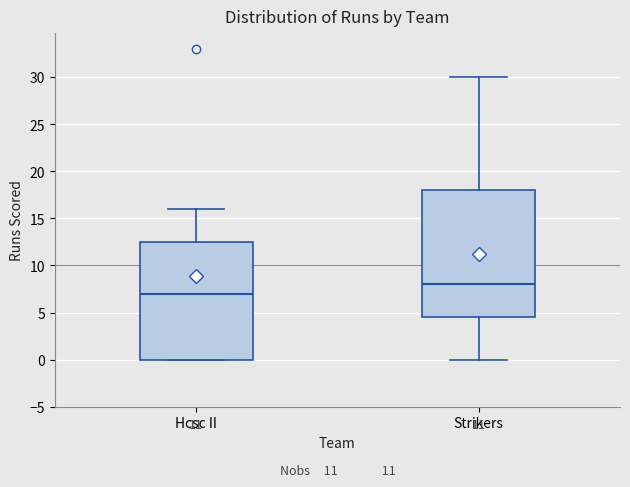

Reading left to right, transcribe this box plot: for each box, give where its median line is, the range the box spans, and where its two whiskers end, as read against the y-axis. The values are not printed on the chart, so give them approximately, as read against the axis.

Hcsc II: median 7.0, box 0.0 to 12.5, whiskers 0.0 to 16.0
Strikers: median 8.0, box 4.5 to 18.0, whiskers 0.0 to 30.0